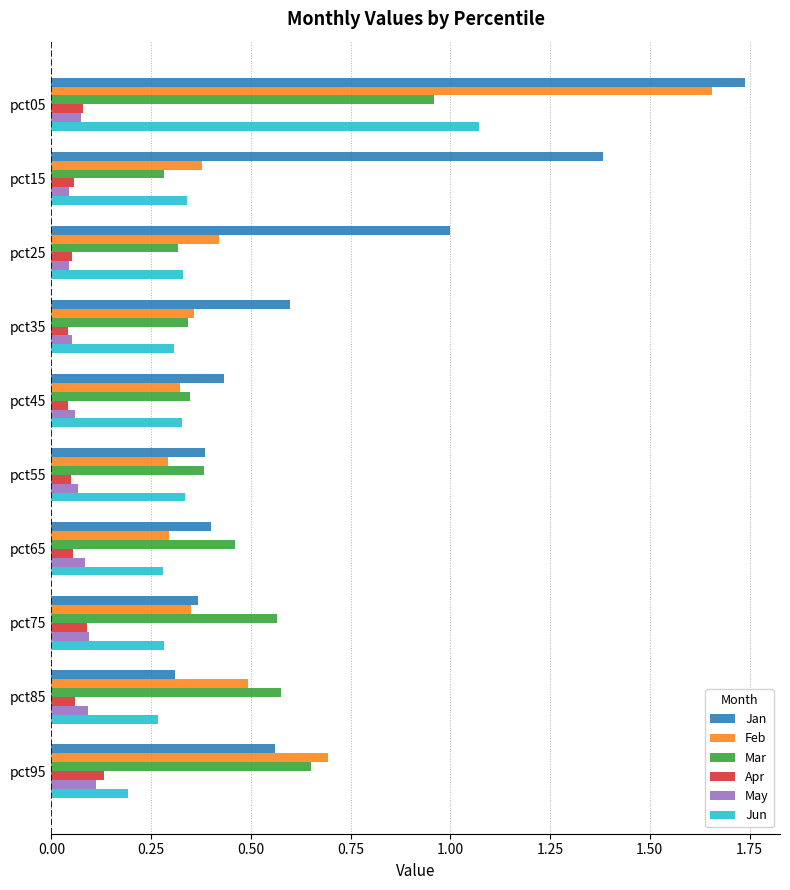

Which series has the widest spread of values?

Jan